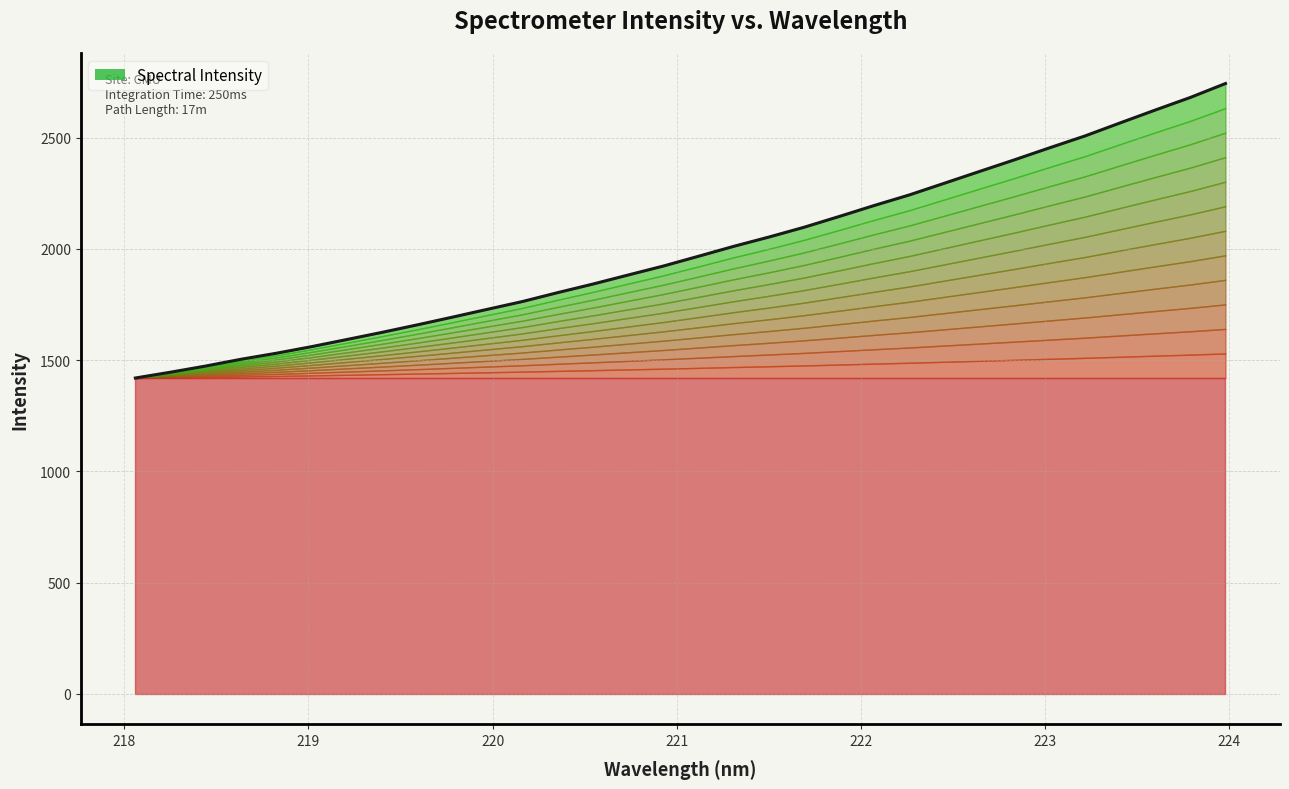

Reading left to right, transcribe all the data shown in this chart.

1419.6	1445.7	1473.4	1503.8	1530.8	1560.4	1592.4	1624.6	1658.2	1693.0	1728.4	1763.5	1803.5	1842.0	1882.6	1922.9	1966.9	2011.4	2053.1	2097.1	2145.6	2195.2	2242.8	2295.5	2348.5	2401.1	2455.1	2508.0	2566.7	2624.5	2681.2	2743.8